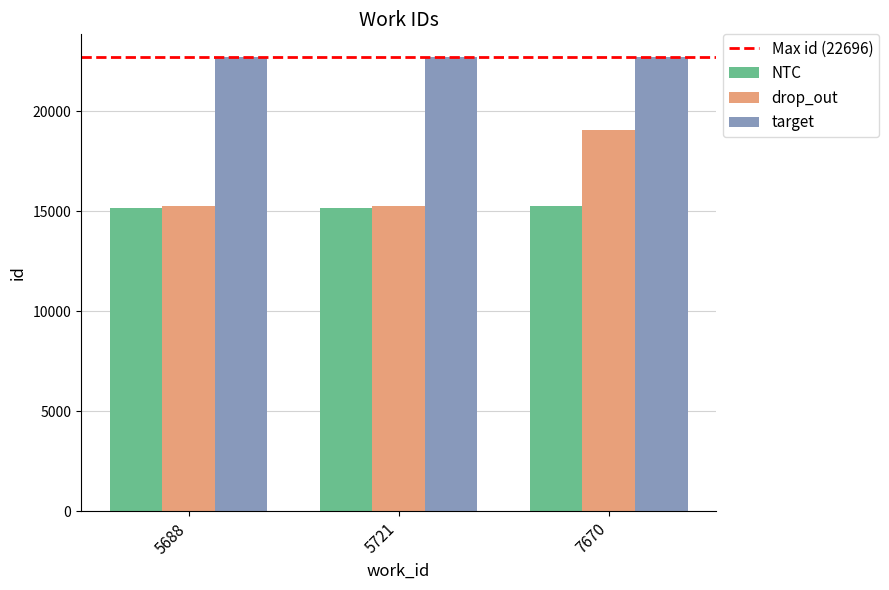

What is the greatest value displayed?

22696